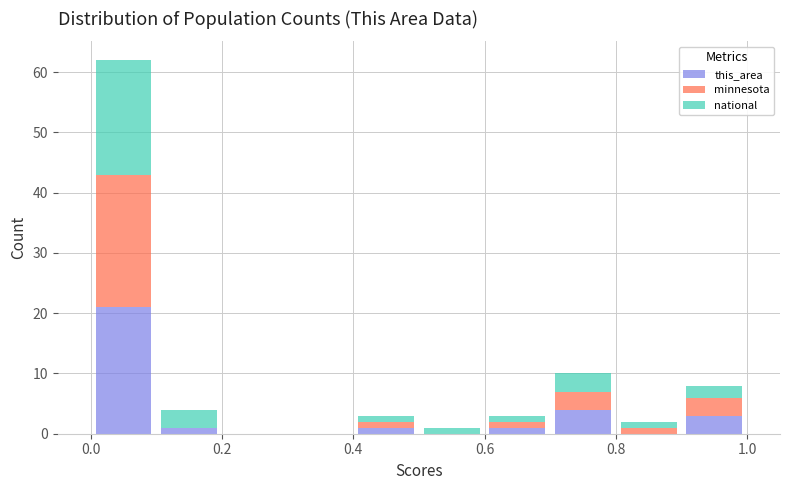

Reading left to right, list every stacked bar in this chart as the range it spans on the x-axis followed by its total height. The values are not printed on the chart, so give them approximately, as read against the axis.

0.0 to 0.1: 62
0.1 to 0.2: 4
0.2 to 0.3: 0
0.3 to 0.4: 0
0.4 to 0.5: 3
0.5 to 0.6: 1
0.6 to 0.7: 3
0.7 to 0.8: 10
0.8 to 0.9: 2
0.9 to 1.0: 8